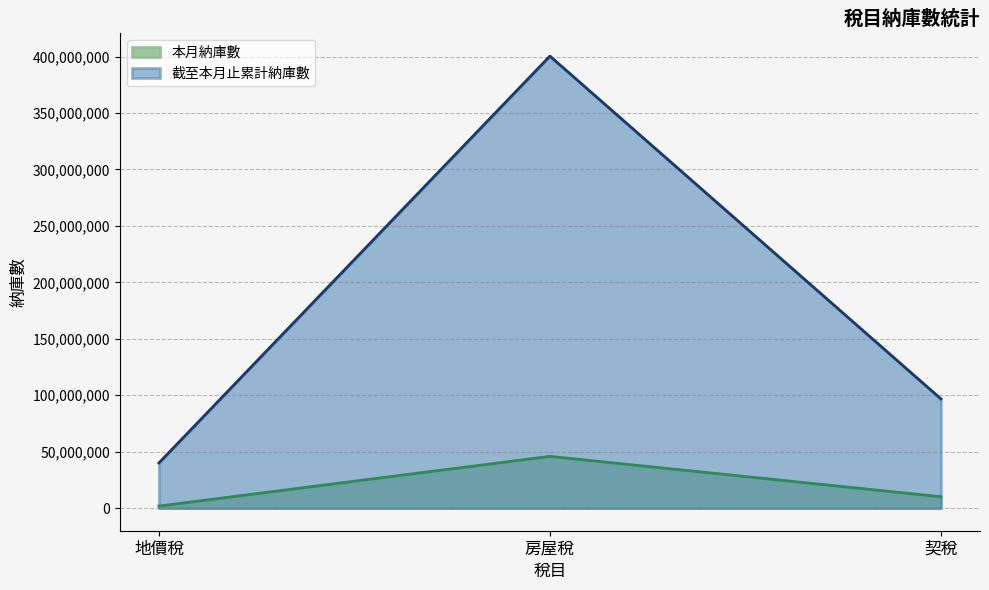

At which category does the chart reach its peak across all series?

房屋稅